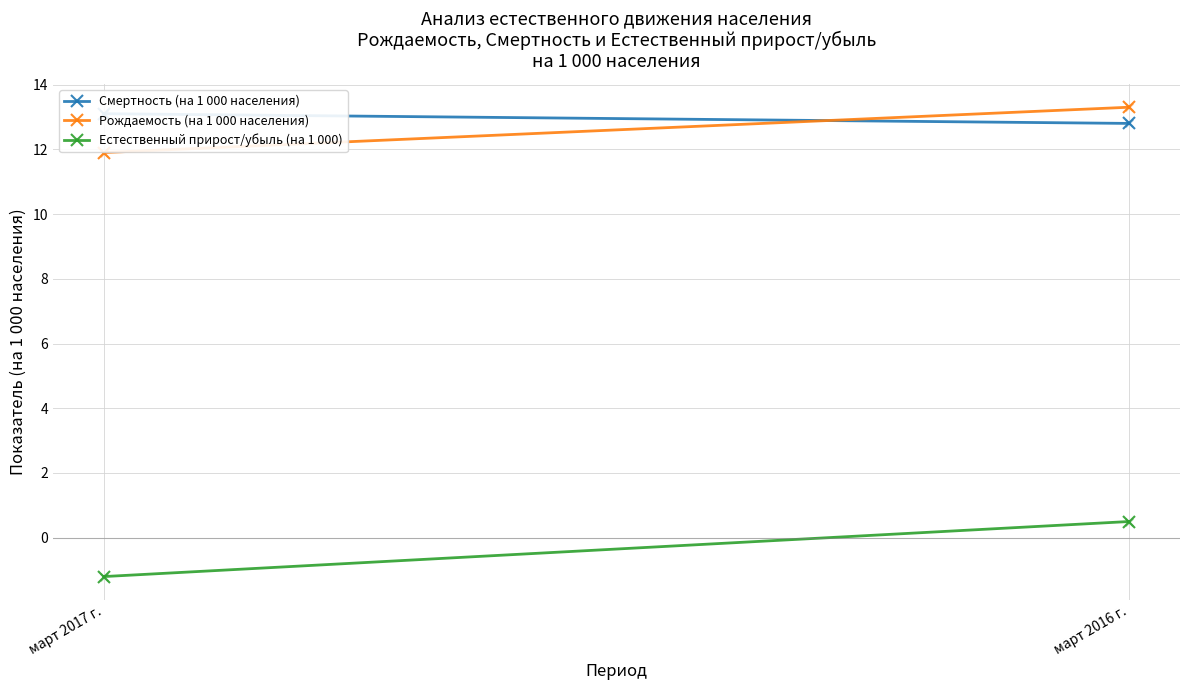

At how many categories does at least one series exceed 4?

2